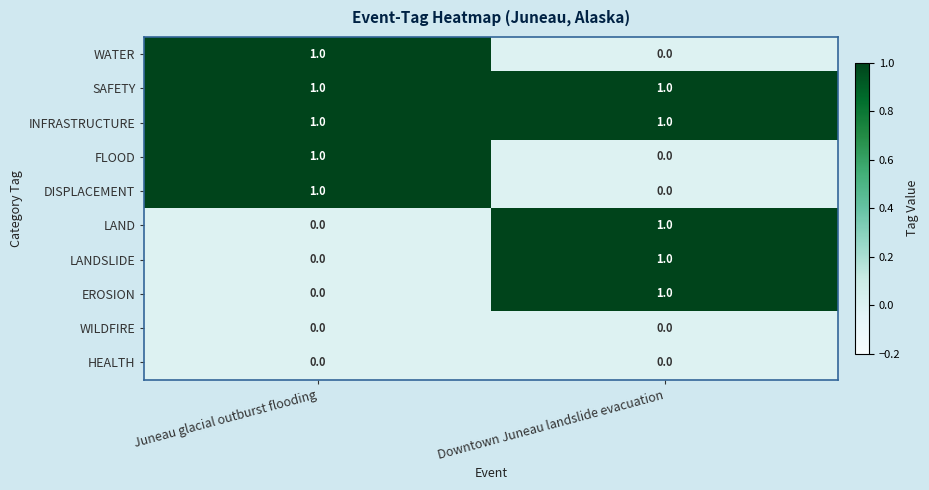

Reading left to right, transcribe all the data shown in this chart.

WATER: Juneau glacial outburst flooding=1	Downtown Juneau landslide evacuation=0
SAFETY: Juneau glacial outburst flooding=1	Downtown Juneau landslide evacuation=1
INFRASTRUCTURE: Juneau glacial outburst flooding=1	Downtown Juneau landslide evacuation=1
FLOOD: Juneau glacial outburst flooding=1	Downtown Juneau landslide evacuation=0
DISPLACEMENT: Juneau glacial outburst flooding=1	Downtown Juneau landslide evacuation=0
LAND: Juneau glacial outburst flooding=0	Downtown Juneau landslide evacuation=1
LANDSLIDE: Juneau glacial outburst flooding=0	Downtown Juneau landslide evacuation=1
EROSION: Juneau glacial outburst flooding=0	Downtown Juneau landslide evacuation=1
WILDFIRE: Juneau glacial outburst flooding=0	Downtown Juneau landslide evacuation=0
HEALTH: Juneau glacial outburst flooding=0	Downtown Juneau landslide evacuation=0